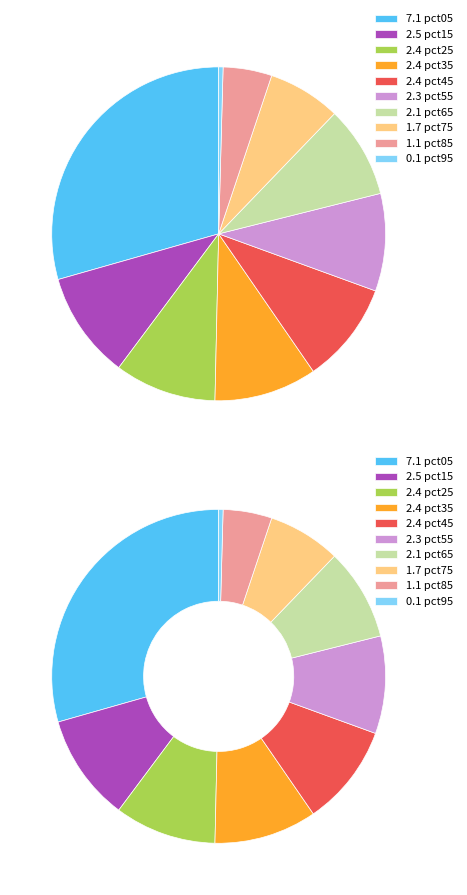

What is the change in value from pct05 to pct45?

-4.7